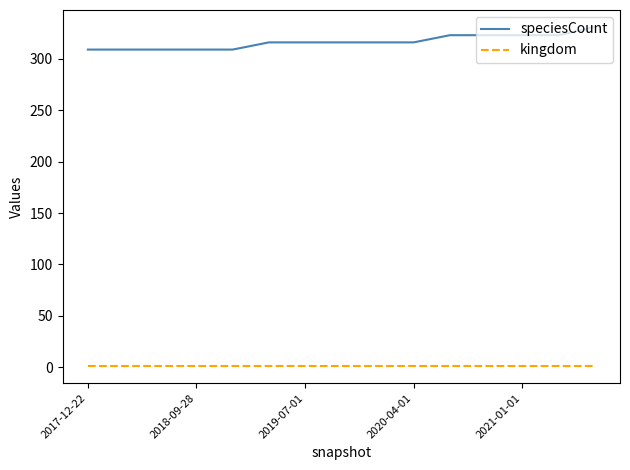

Which series has the largest range (max minus min)?

speciesCount